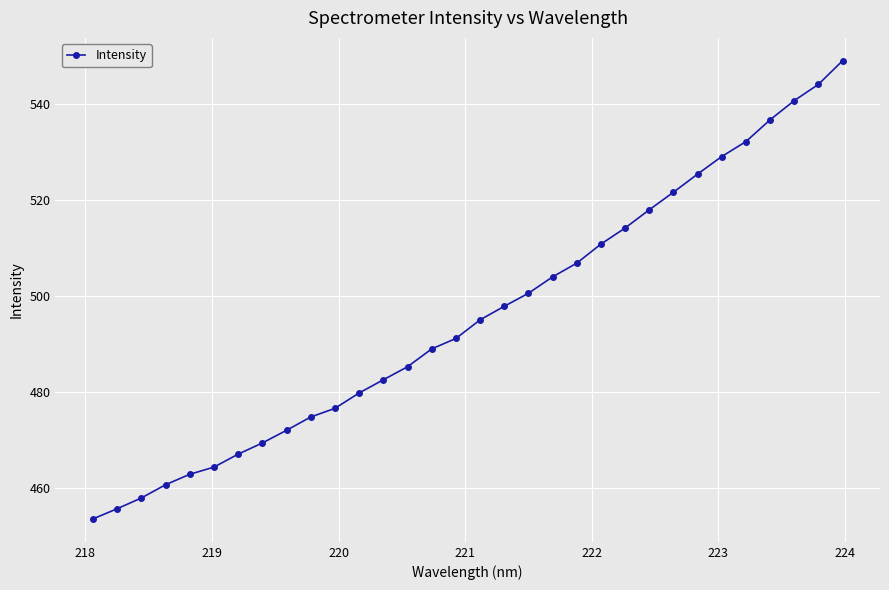

What is the average value?

495.9